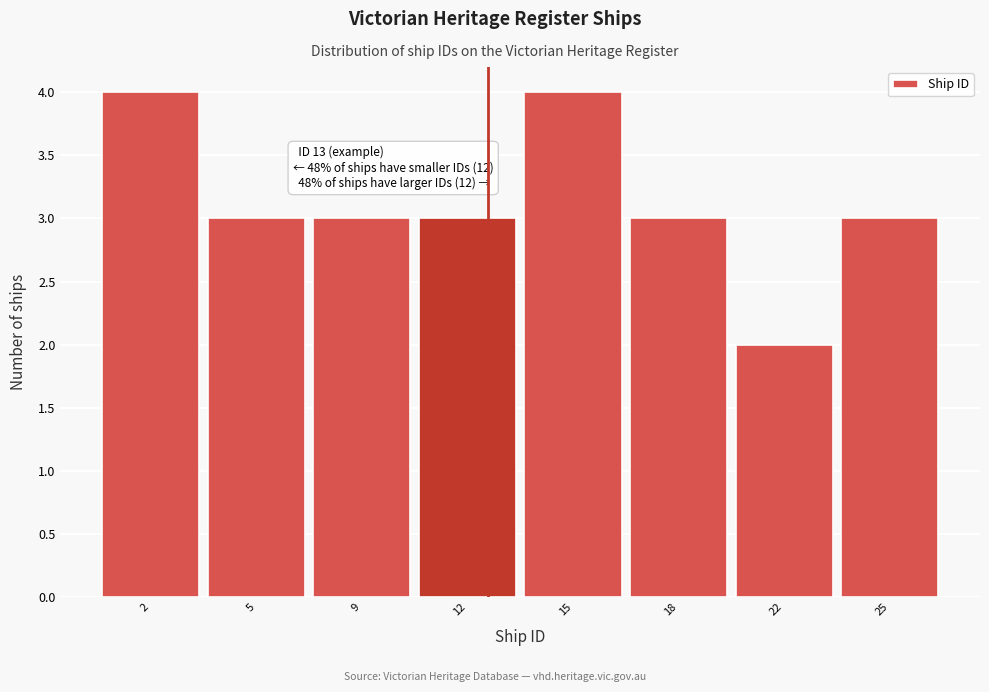

Reading left to right, list all the values displayed in this chart.

2=4	5=3	9=3	12=3	15=4	18=3	22=2	25=3